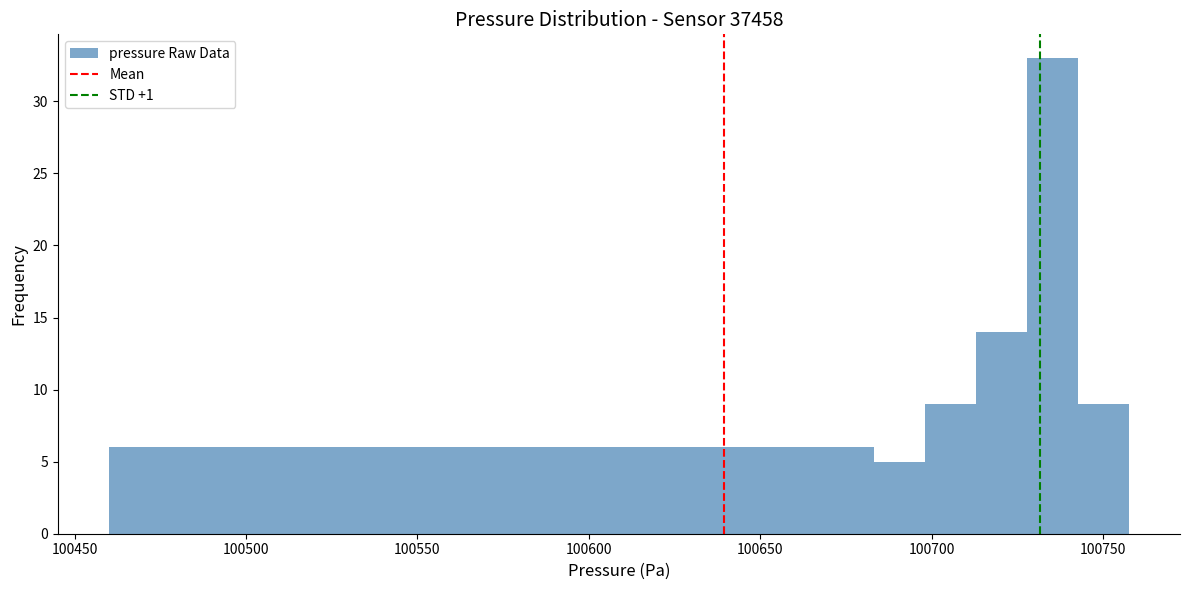

Around what value on the x-axis is the tallest bar? Give the approximate position of its centre, as read against the axis.

100735